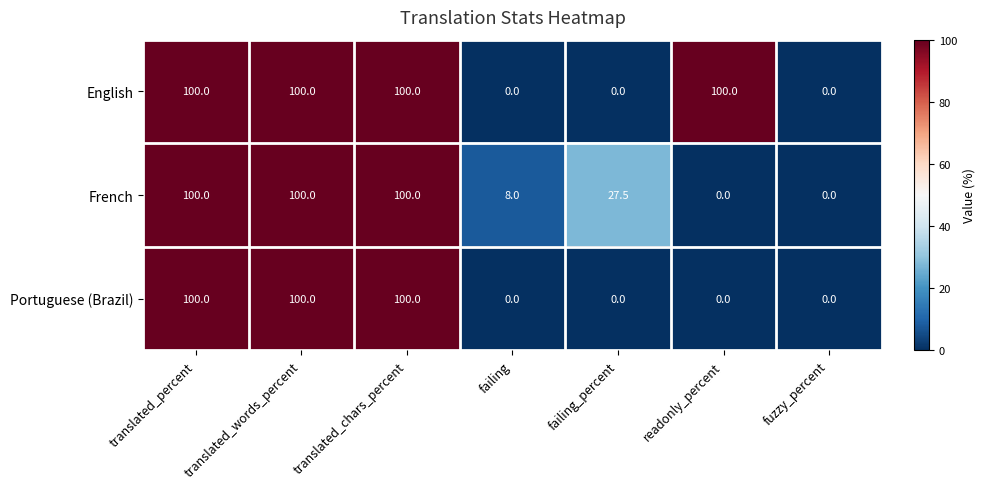

What is the difference between the maximum and second lowest values in the French series?

100.0